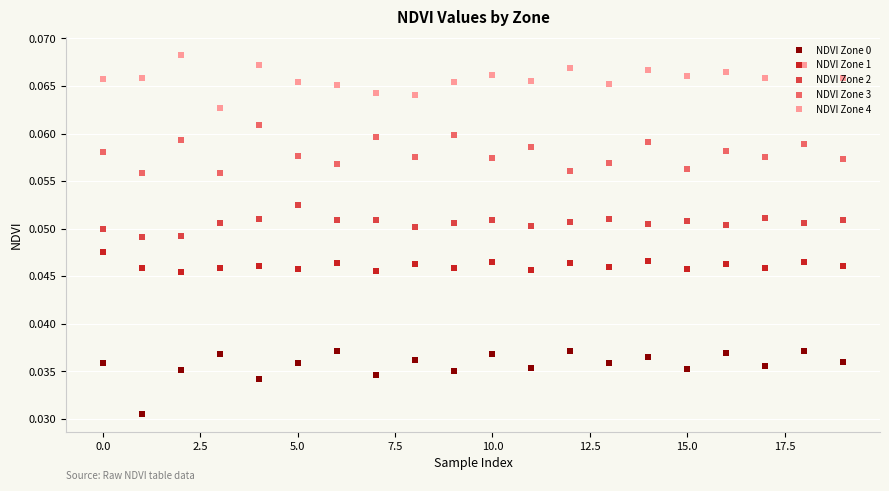

What is the sum of all NDVI Zone 3 values?

1.2